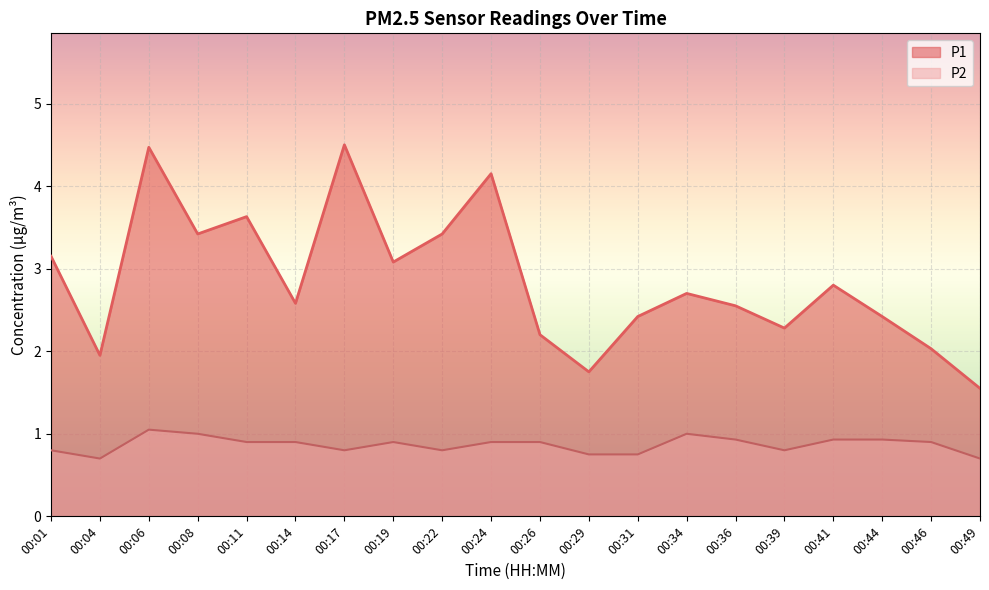

Rank the series by their average value, from lowest to highest.

P2, P1